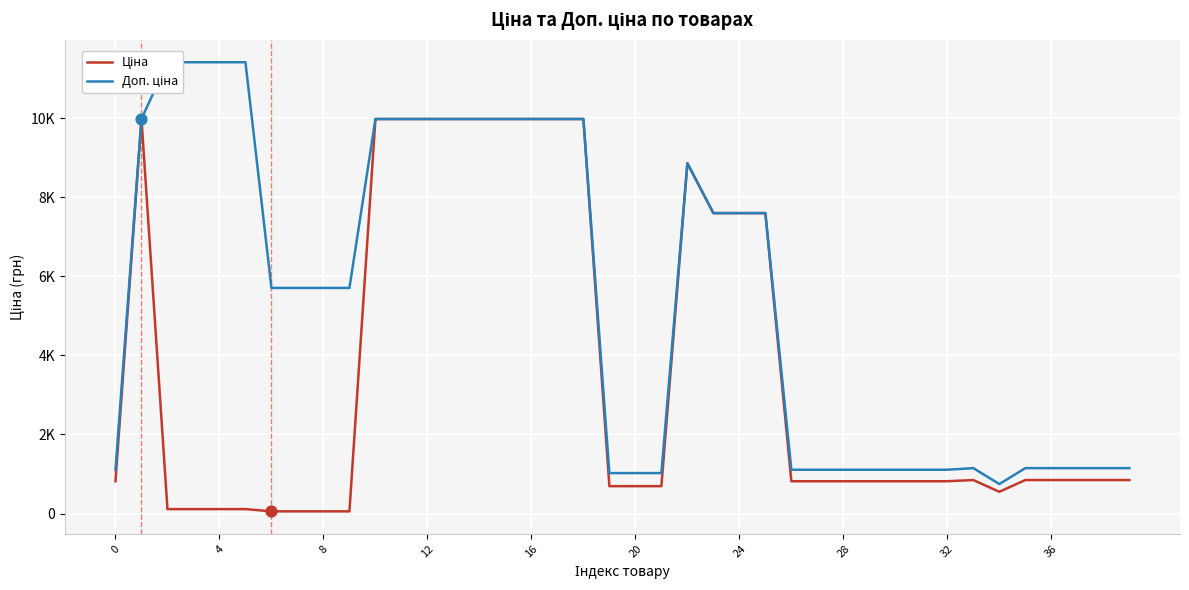

What is the total value across all series at 35?

1998.2